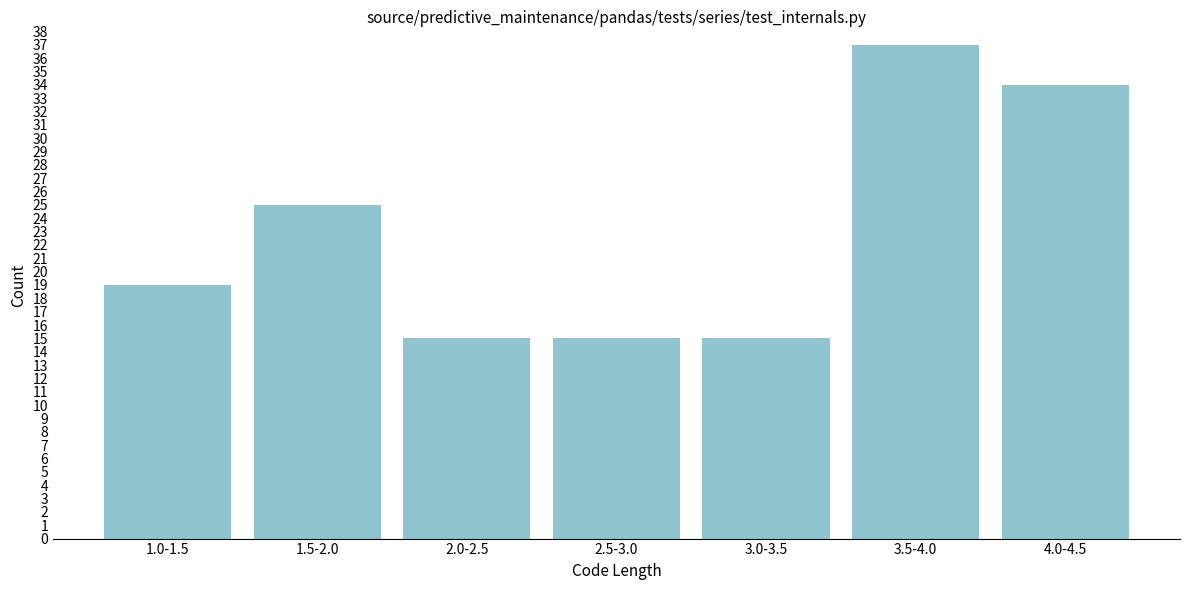

Reading right to left, extract all data points from this chart.

4.0-4.5=34	3.5-4.0=37	3.0-3.5=15	2.5-3.0=15	2.0-2.5=15	1.5-2.0=25	1.0-1.5=19